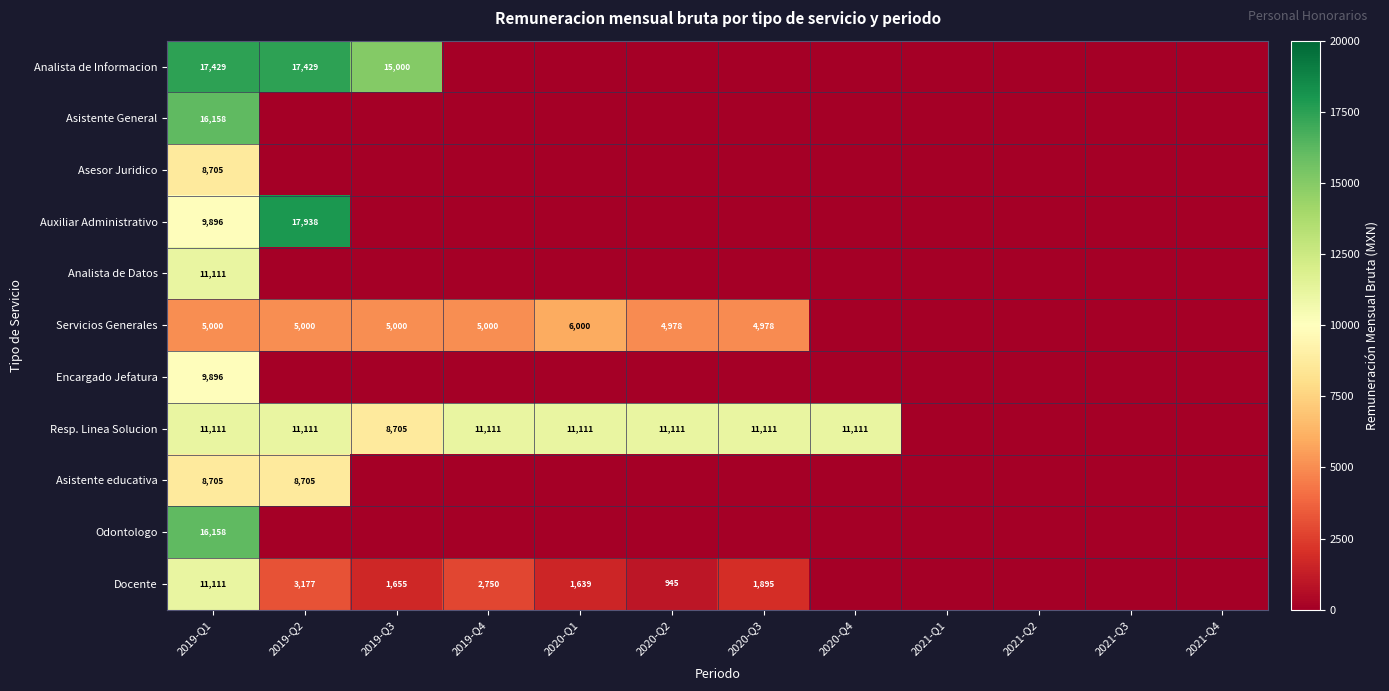

How many distinct data groups are displayed?

11